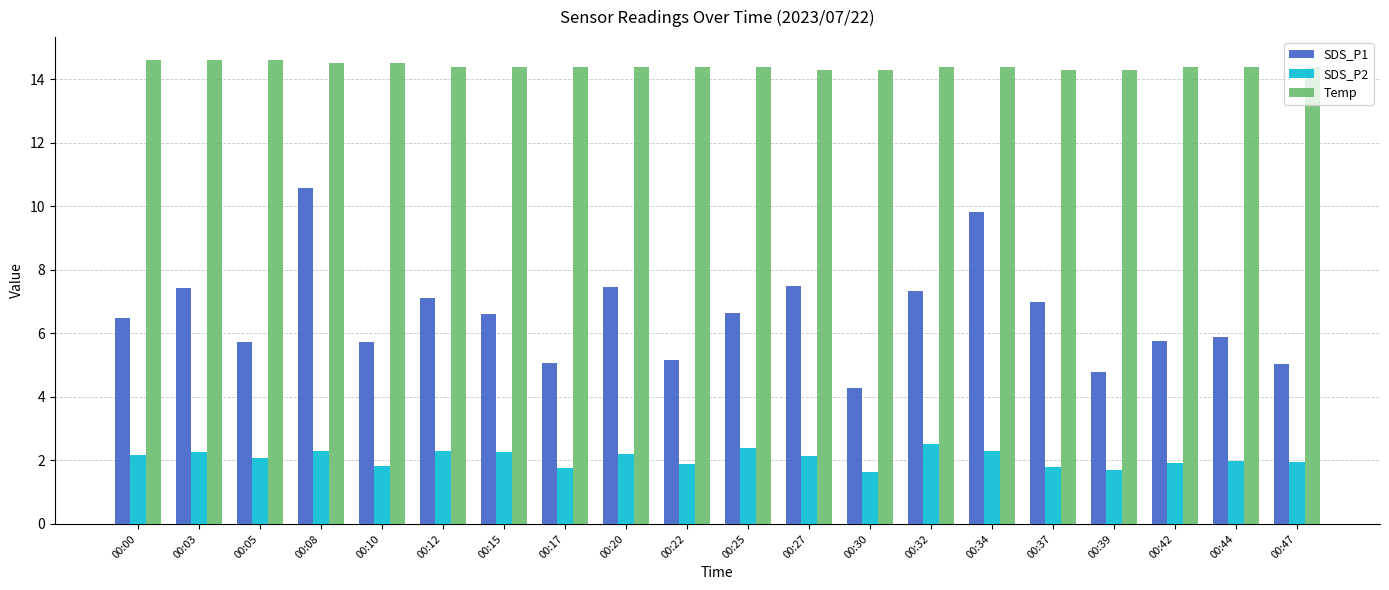

What is the value of the SDS_P1 bar at the 9th from the left?

7.5